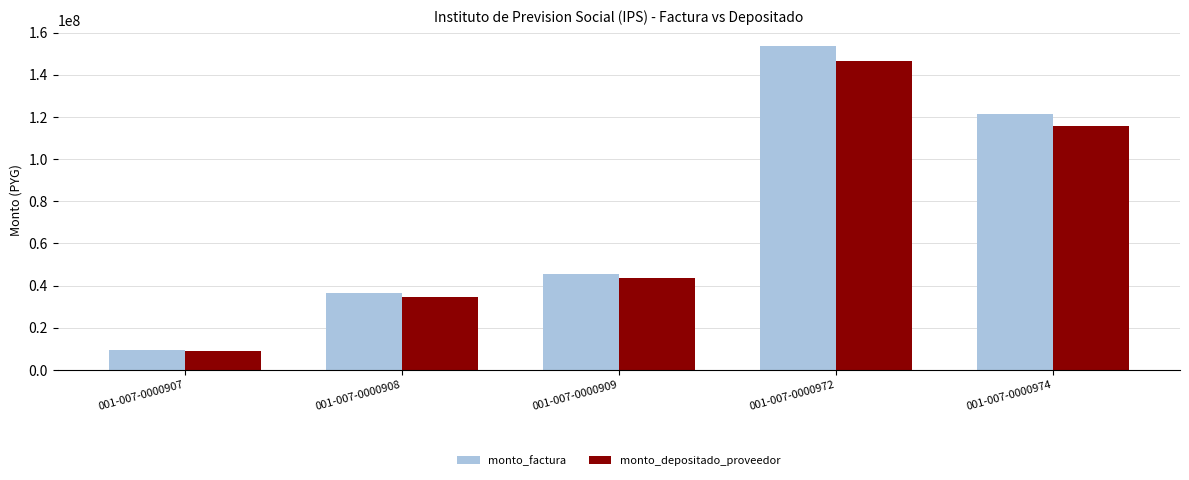

Count the number of data series in this chart.

2